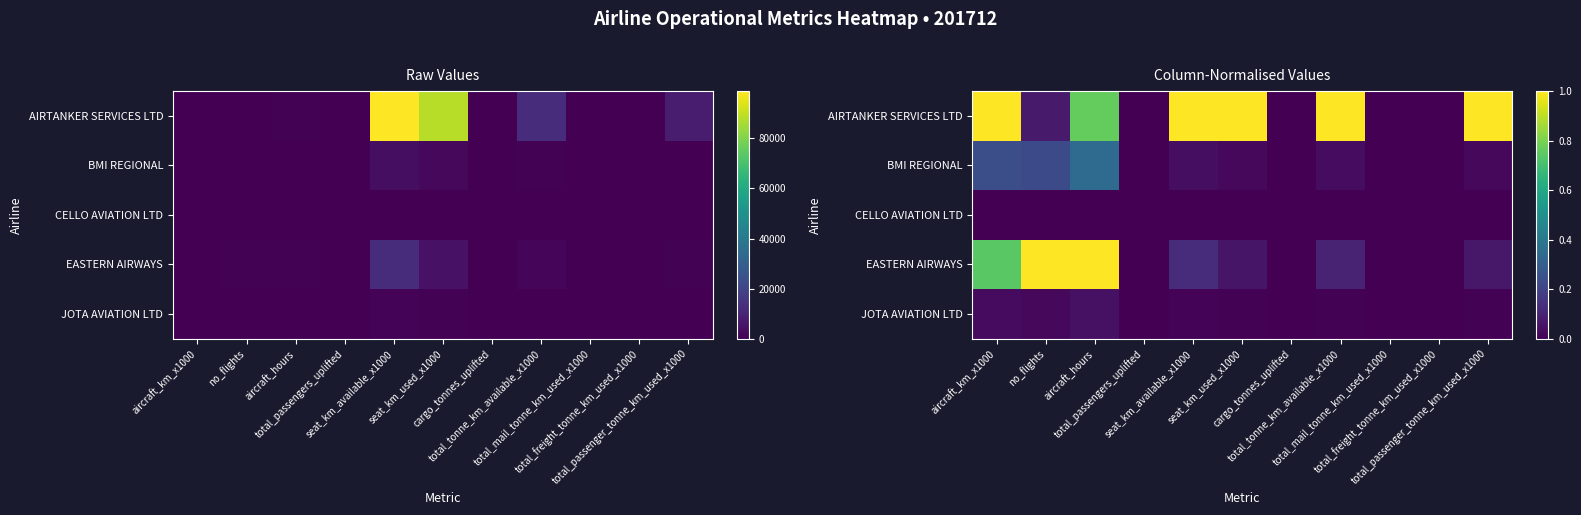

What is the average value of the BMI REGIONAL series?

0.1